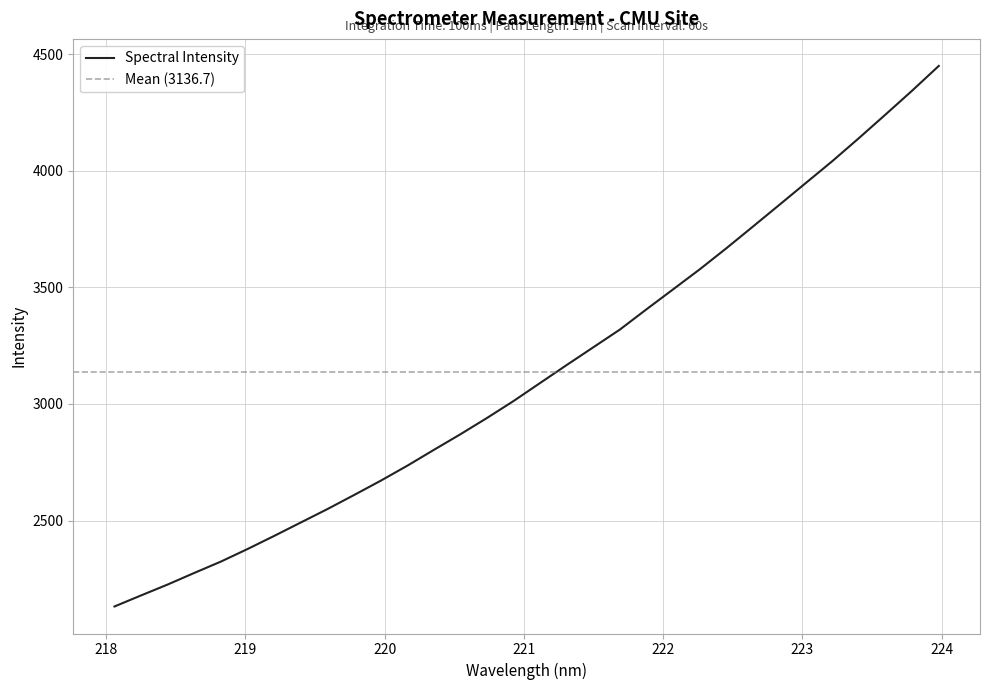

Reading left to right, what are all the values shown in this chart?

2132.0	2179.5	2226.2	2275.9	2324.6	2378.4	2434.5	2492.1	2549.5	2609.7	2670.9	2735.2	2803.2	2870.3	2940.1	3012.9	3090.2	3167.3	3243.2	3319.2	3406.1	3491.4	3577.1	3667.2	3760.1	3853.8	3947.8	4041.7	4140.3	4241.3	4343.4	4449.1